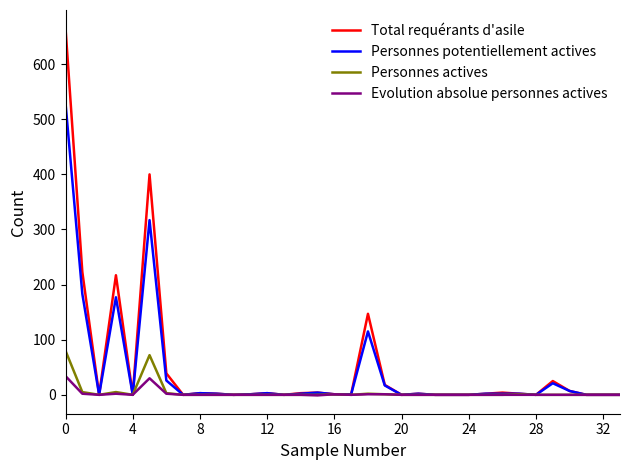

At how many categories does at least one series exceed 118?

5